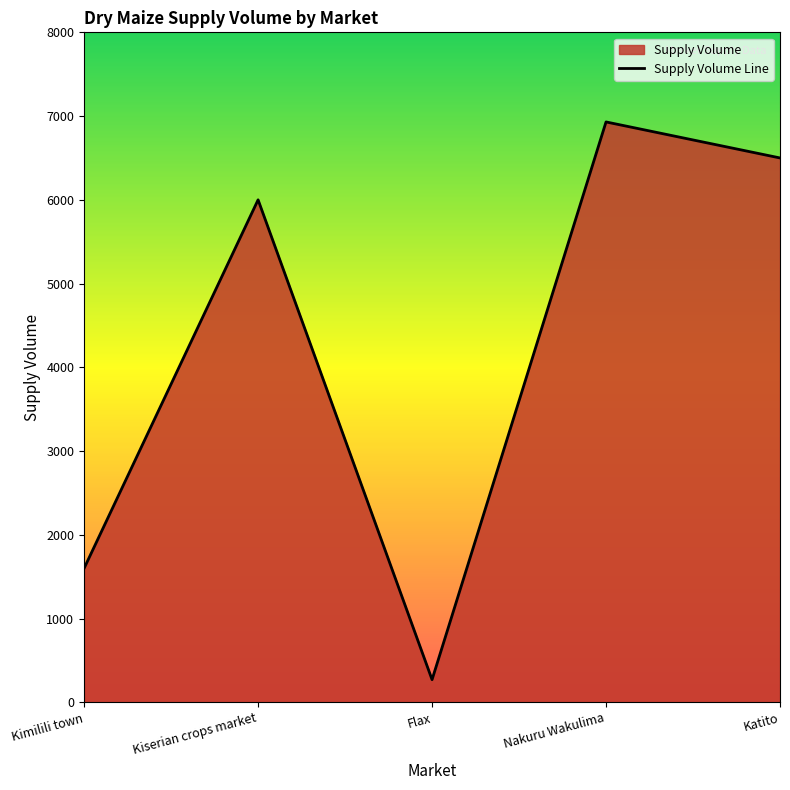

Is it true that the value at Kimilili town is 1600?

True